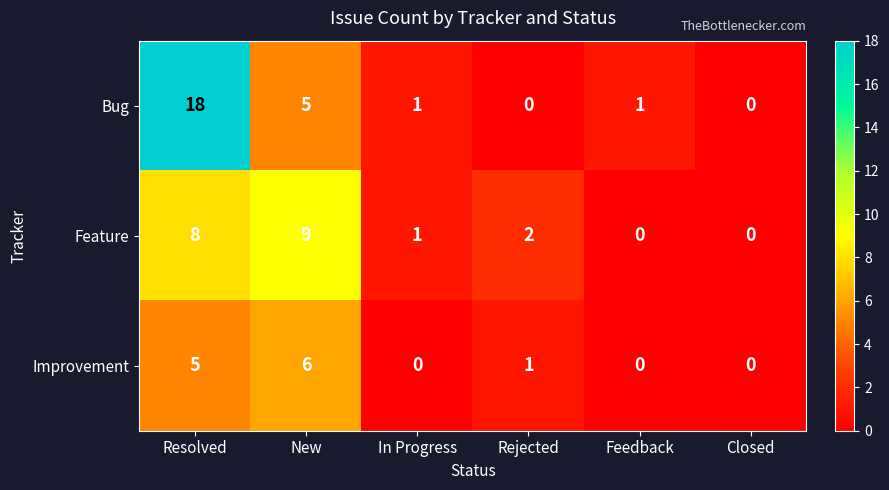

True or false: Improvement has a value of 0 at In Progress.

True